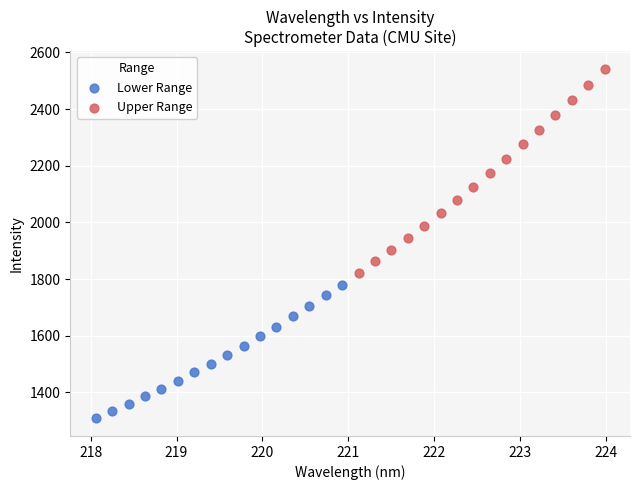

Which series reaches the maximum Y coordinate?

Upper Range